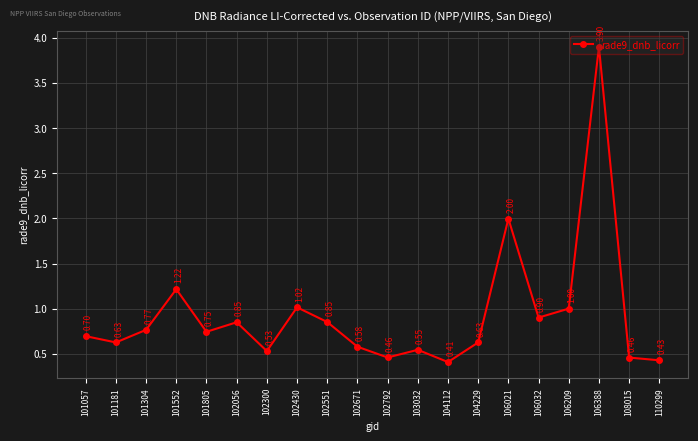

Which category has the highest value across all series?

106388